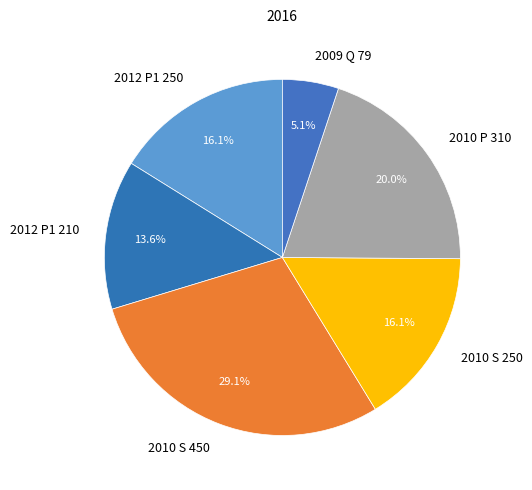

Which slice is the largest?

2010 S 450